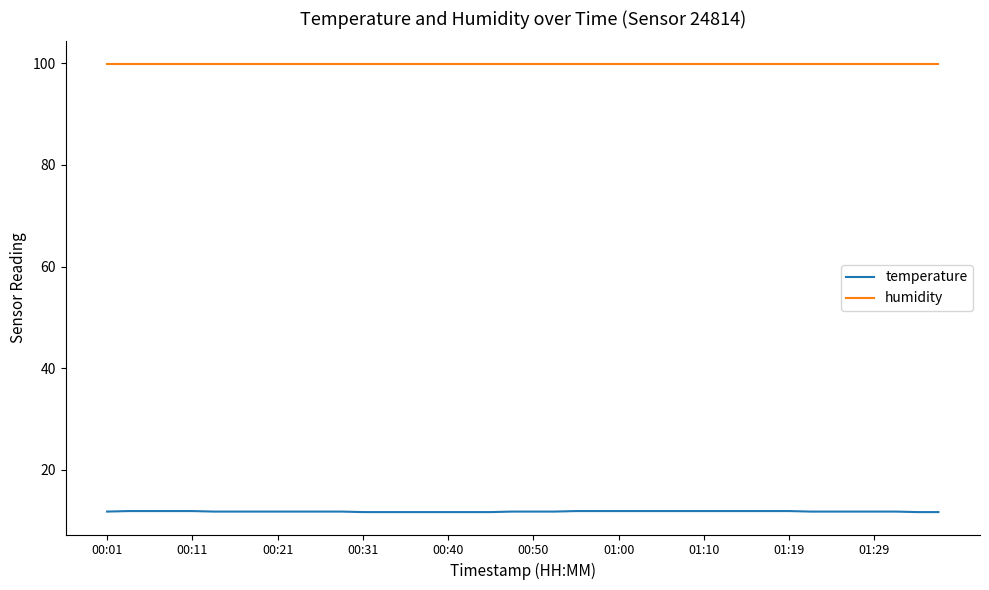

List the series in order of their peak value, highest first.

humidity, temperature